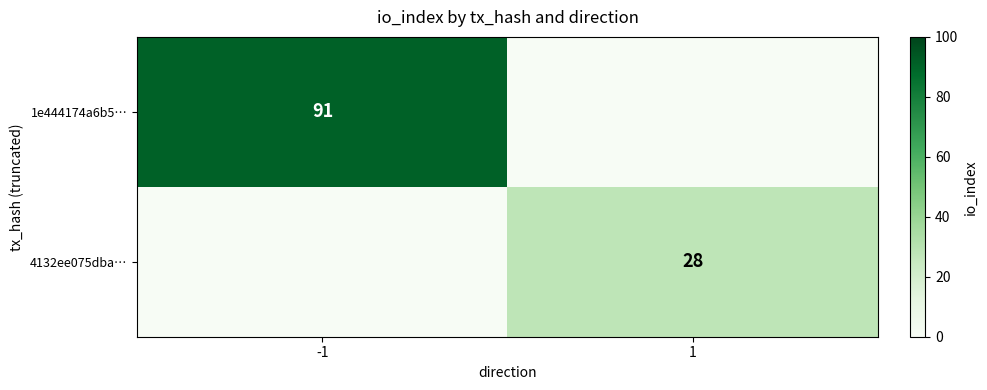

The value of 1e444174a6b5… at -1 is 91. True or false?

True